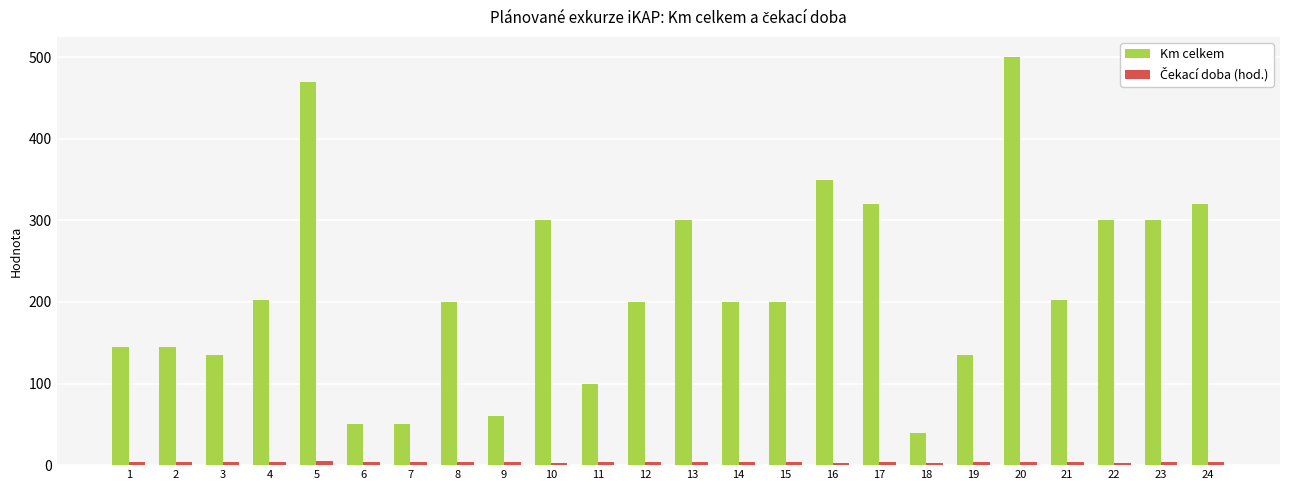

How many bars are there in total?

48